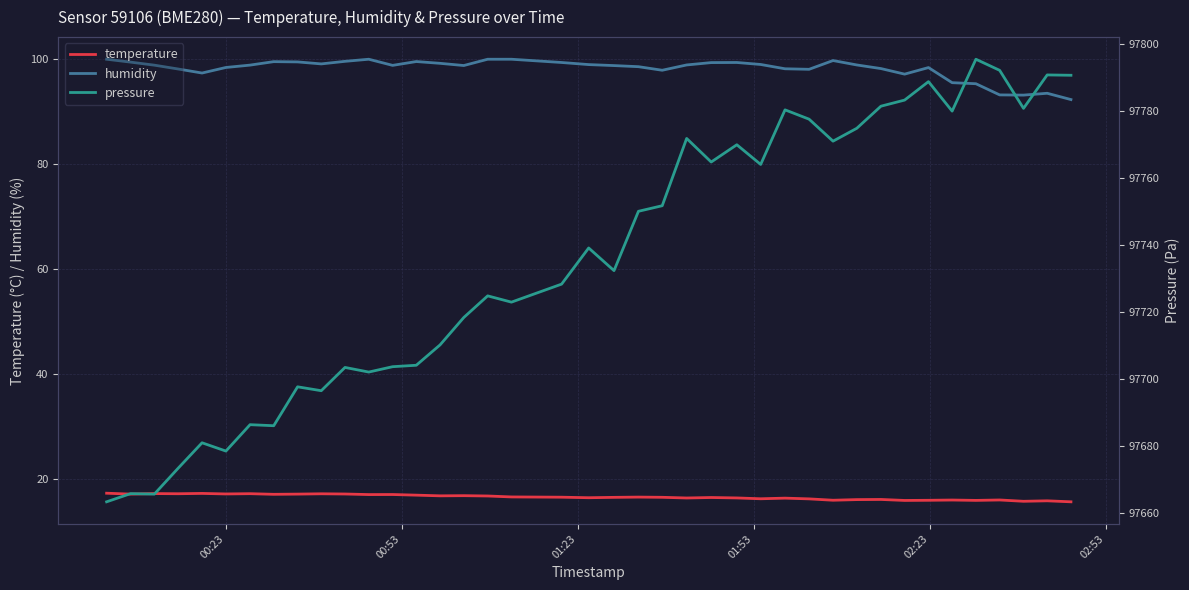

True or false: humidity and temperature intersect in this chart.

False